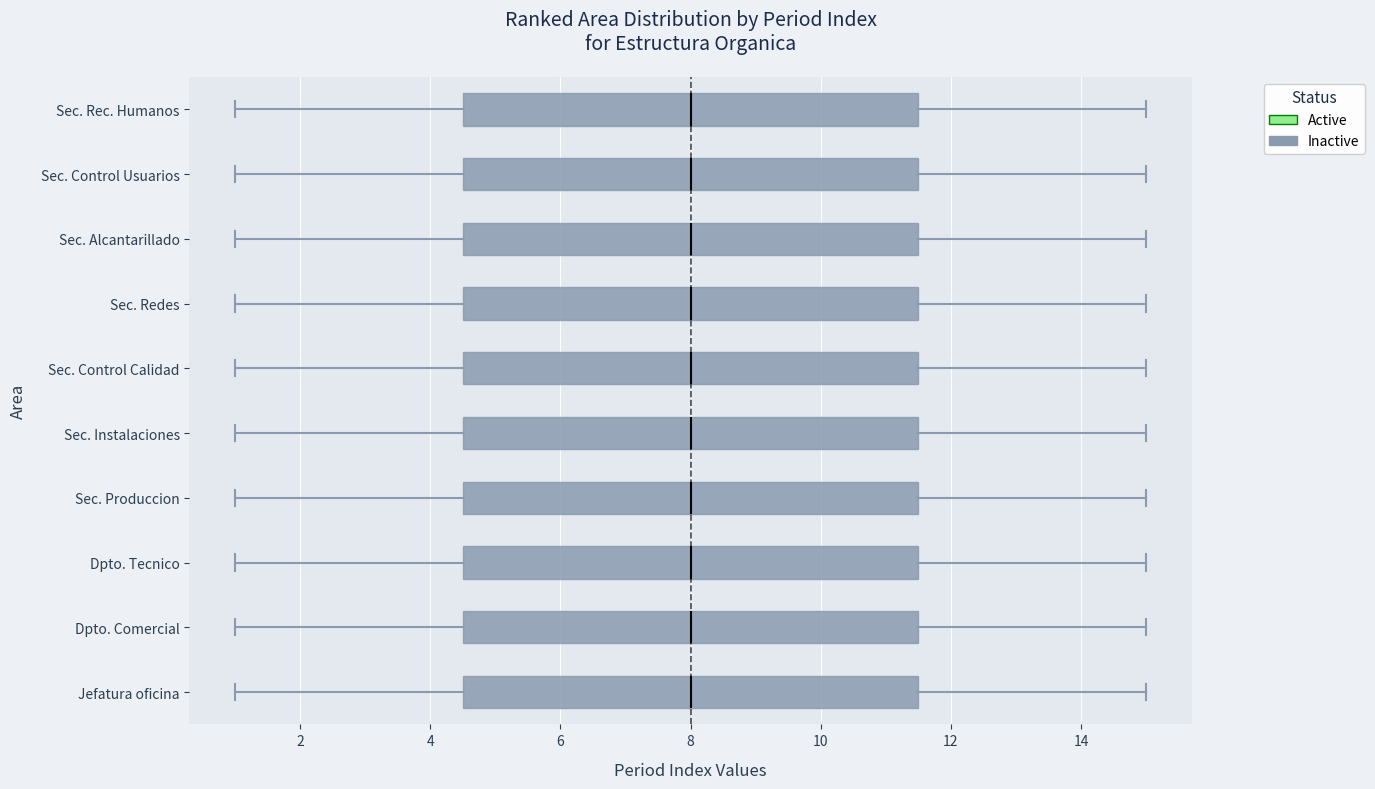

Reading bottom to top, read every box against the x-axis: the position of its median line, the range the box covers, and the ends of its whiskers. The values are not printed on the chart, so give them approximately, as read against the axis.

Jefatura oficina: median 8.0, box 4.6 to 11.6, whiskers 1.0 to 15.0
Dpto. Comercial: median 8.0, box 4.6 to 11.6, whiskers 1.0 to 15.0
Dpto. Tecnico: median 8.0, box 4.6 to 11.6, whiskers 1.0 to 15.0
Sec. Produccion: median 8.0, box 4.6 to 11.6, whiskers 1.0 to 15.0
Sec. Instalaciones: median 8.0, box 4.6 to 11.6, whiskers 1.0 to 15.0
Sec. Control Calidad: median 8.0, box 4.6 to 11.6, whiskers 1.0 to 15.0
Sec. Redes: median 8.0, box 4.6 to 11.6, whiskers 1.0 to 15.0
Sec. Alcantarillado: median 8.0, box 4.6 to 11.6, whiskers 1.0 to 15.0
Sec. Control Usuarios: median 8.0, box 4.6 to 11.6, whiskers 1.0 to 15.0
Sec. Rec. Humanos: median 8.0, box 4.6 to 11.6, whiskers 1.0 to 15.0